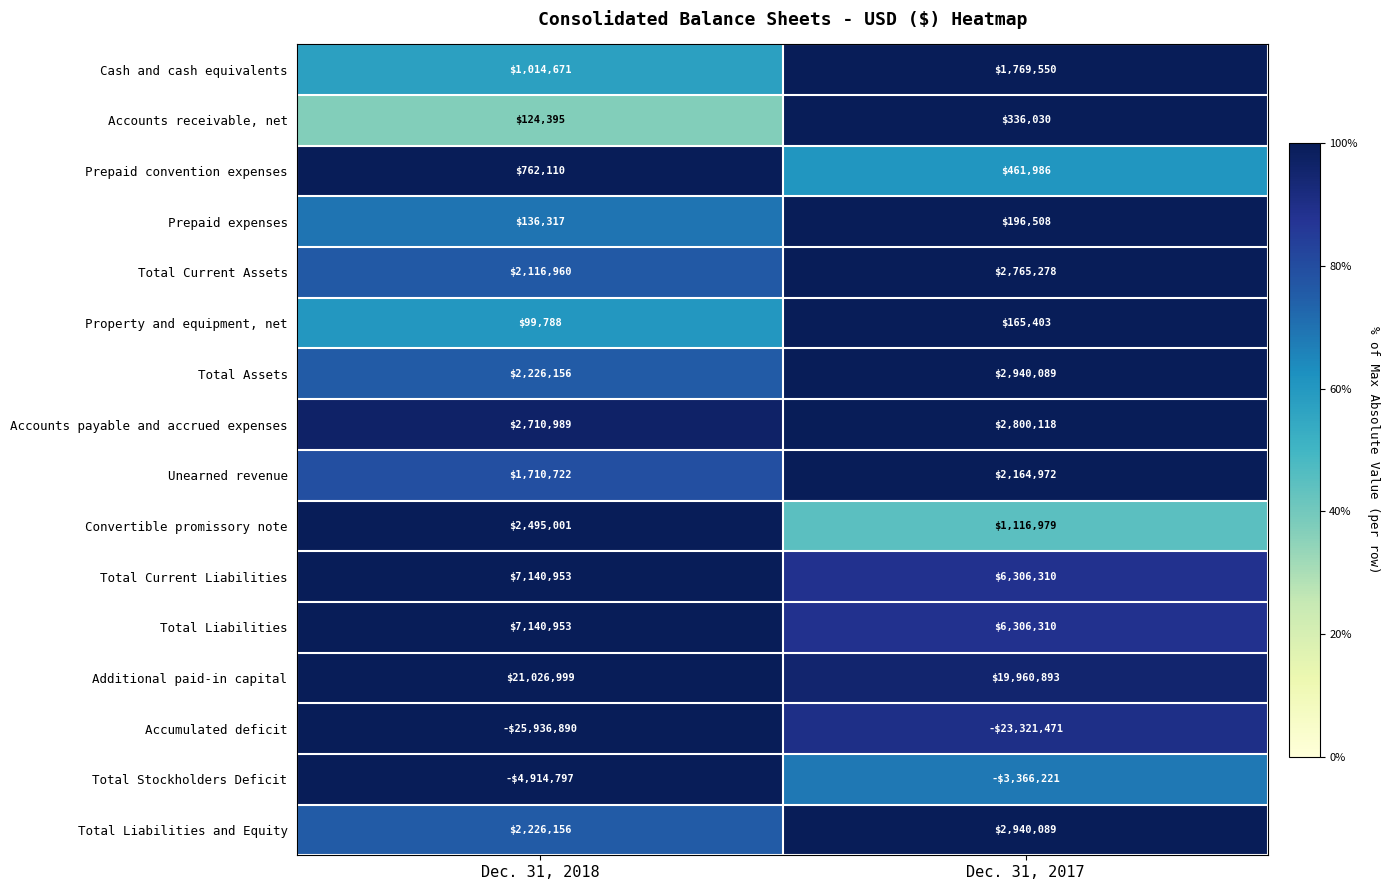

How many values in the Prepaid expenses series are below 196508?

1